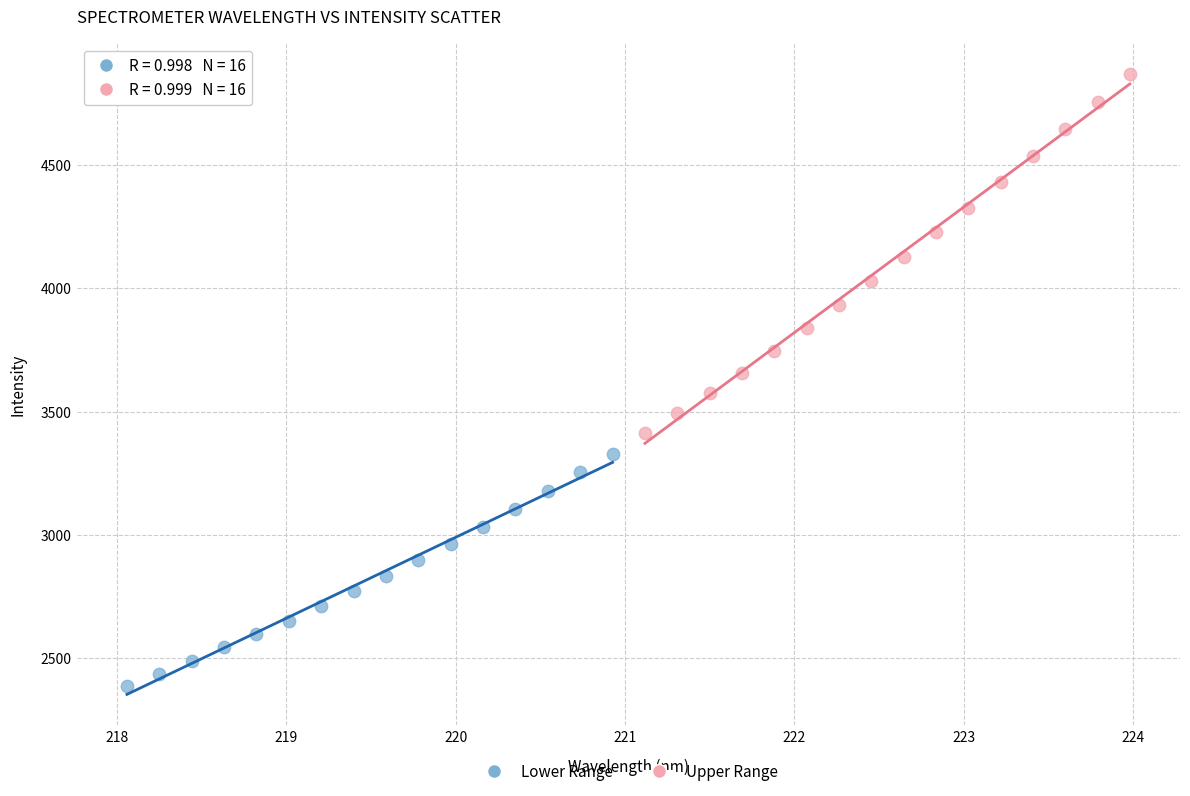

Which series contains the highest Y value?

Upper Range